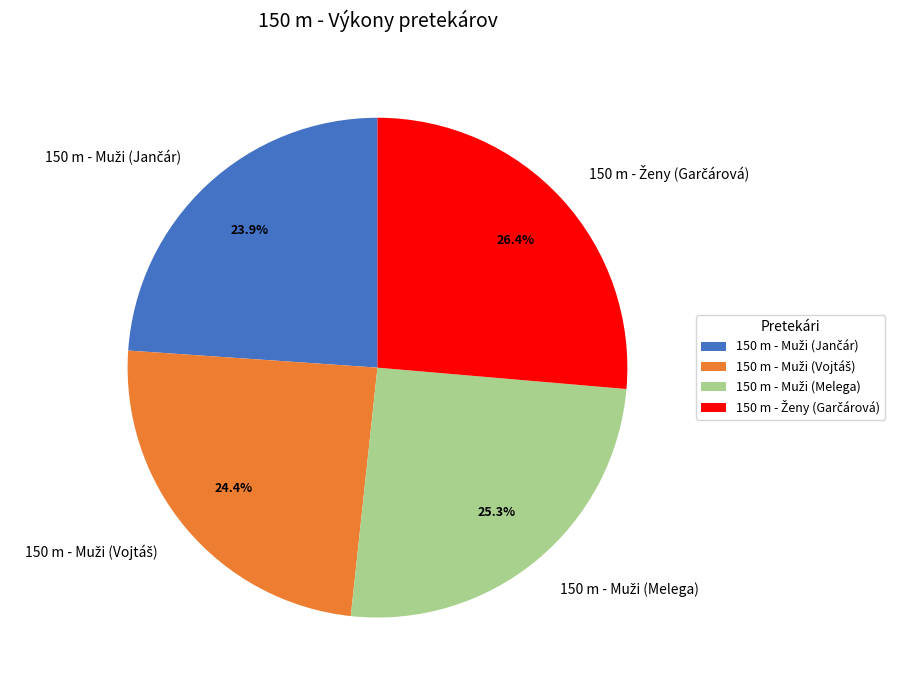

Is there a majority slice in this chart?

No